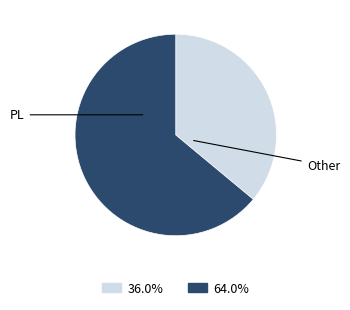

Is there a majority slice in this chart?

Yes